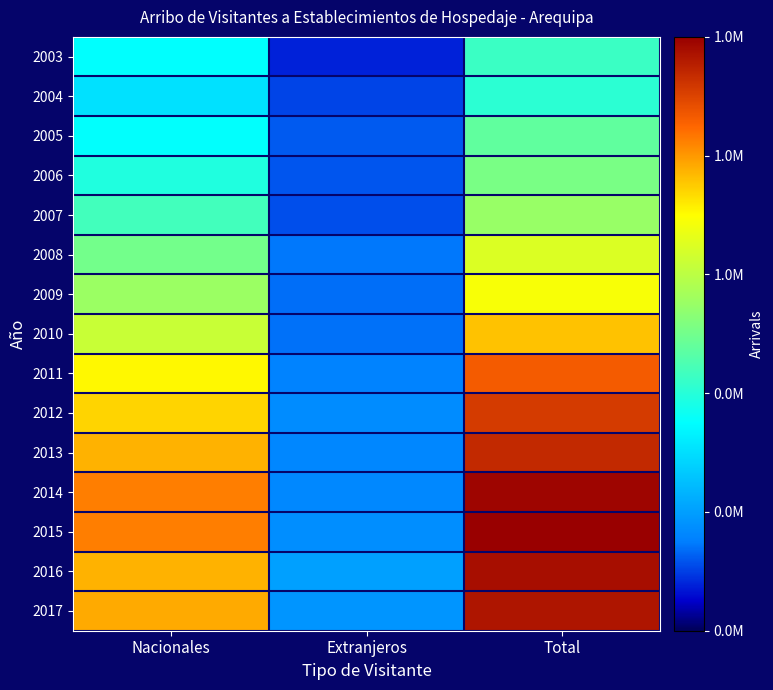

Reading right to left, extract all data points from this chart.

2003: Total=0.4	Extranjeros=0.1	Nacionales=0.4
2004: Total=0.4	Extranjeros=0.1	Nacionales=0.3
2005: Total=0.5	Extranjeros=0.1	Nacionales=0.4
2006: Total=0.5	Extranjeros=0.1	Nacionales=0.4
2007: Total=0.5	Extranjeros=0.1	Nacionales=0.4
2008: Total=0.6	Extranjeros=0.1	Nacionales=0.5
2009: Total=0.7	Extranjeros=0.1	Nacionales=0.6
2010: Total=0.8	Extranjeros=0.1	Nacionales=0.6
2011: Total=0.9	Extranjeros=0.2	Nacionales=0.7
2012: Total=0.9	Extranjeros=0.2	Nacionales=0.7
2013: Total=0.9	Extranjeros=0.2	Nacionales=0.8
2014: Total=1.0	Extranjeros=0.2	Nacionales=0.8
2015: Total=1.0	Extranjeros=0.2	Nacionales=0.8
2016: Total=1.0	Extranjeros=0.2	Nacionales=0.8
2017: Total=1.0	Extranjeros=0.2	Nacionales=0.8